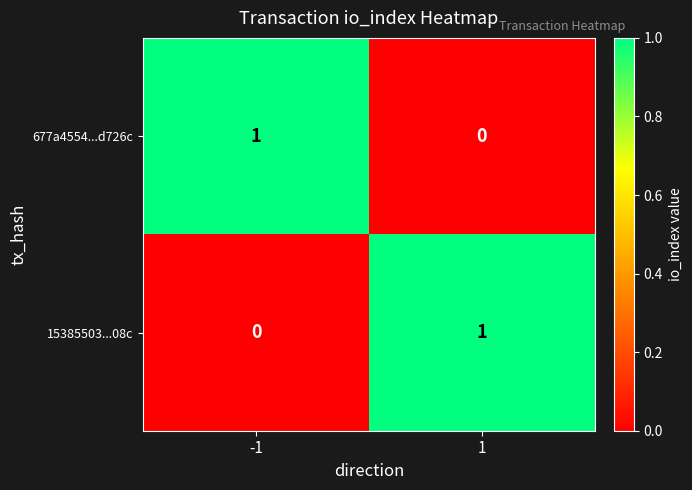

At 1, list the series in order from largest to smallest.

15385503...08c, 677a4554...d726c